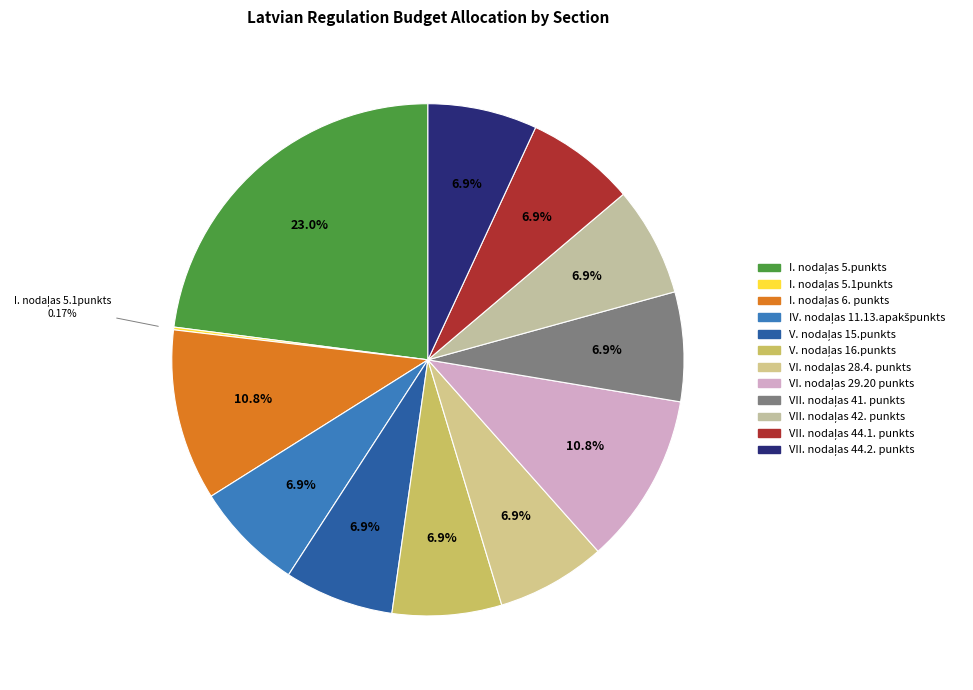

Is it true that VII. nodaļas 42. punkts is 7% of the pie?

True